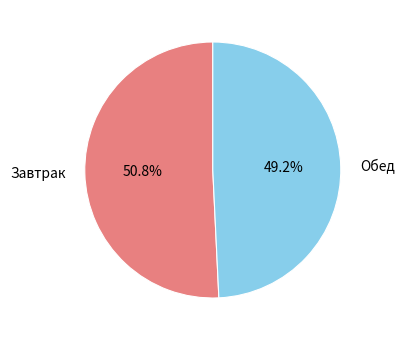

Does any single category account for the majority?

Yes